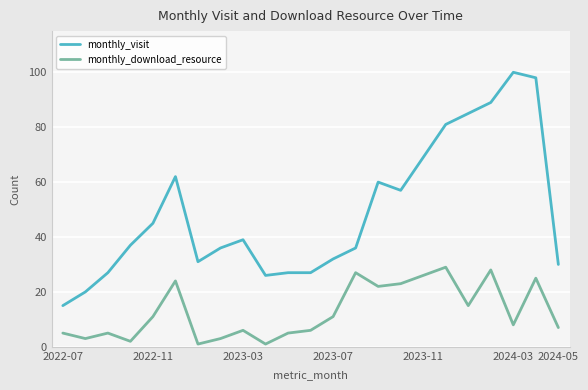

List the series in order of their peak value, lowest first.

monthly_download_resource, monthly_visit